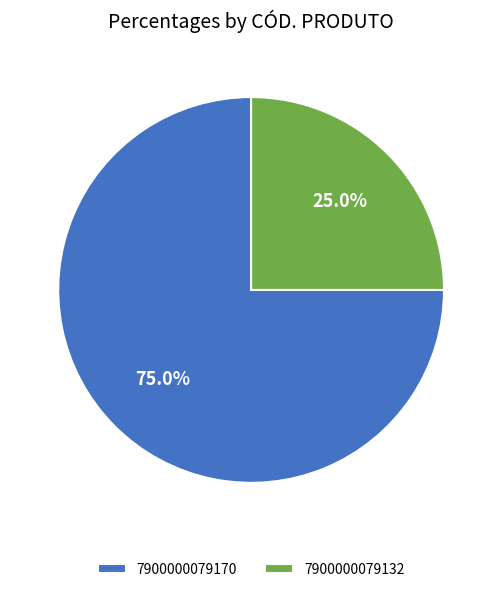

Approximately how many times larger is the value at 7900000079170 compared to 7900000079132?

3.0